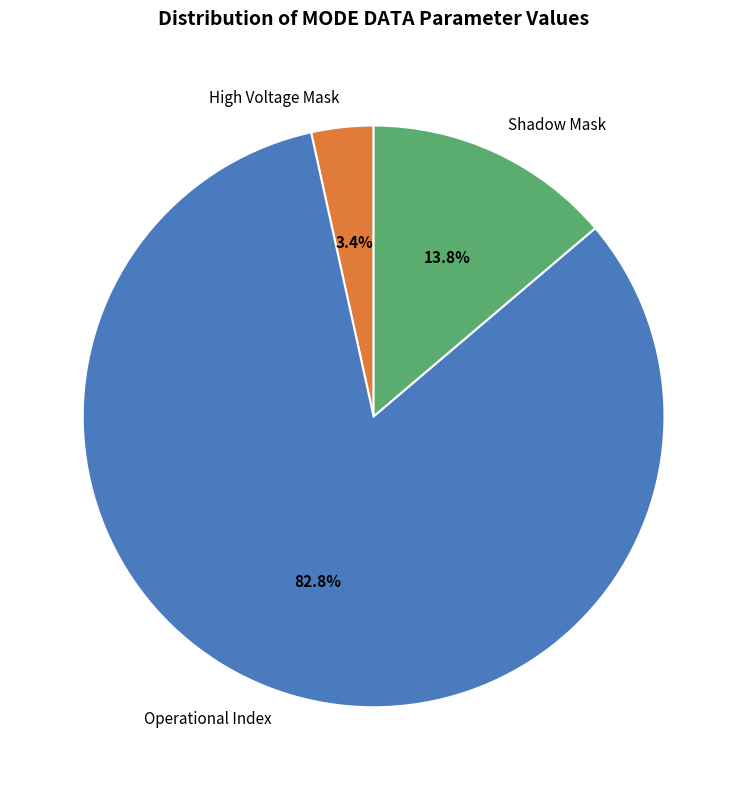

What is the smallest slice in the pie chart?

High Voltage Mask